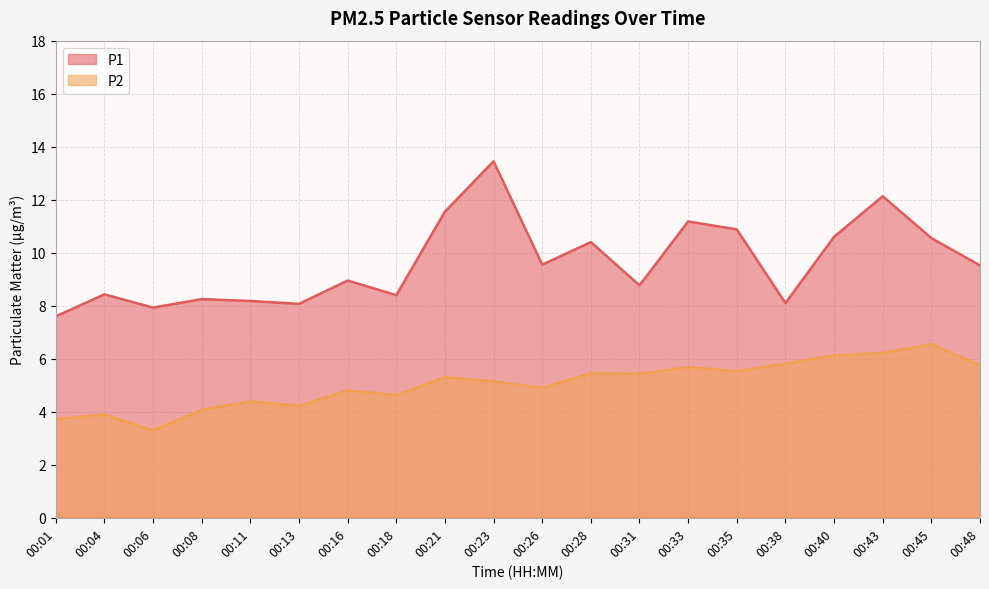

Reading right to left, extract all data points from this chart.

P1: 9.5	10.6	12.1	10.6	8.1	10.9	11.2	8.8	10.4	9.6	13.4	11.6	8.4	8.9	8.1	8.2	8.2	7.9	8.4	7.6
P2: 5.8	6.5	6.2	6.1	5.8	5.5	5.7	5.4	5.5	4.9	5.2	5.3	4.6	4.8	4.2	4.4	4.1	3.3	3.9	3.7